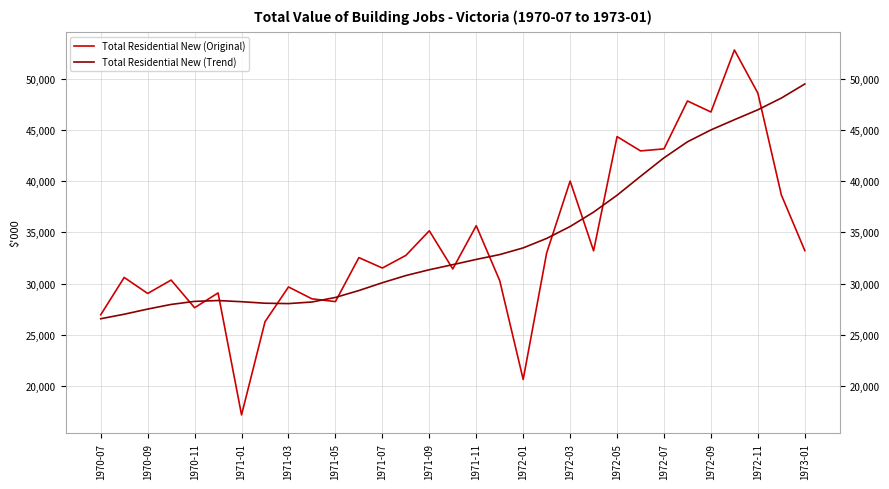

At how many categories does at least one series exceed 50693?

1